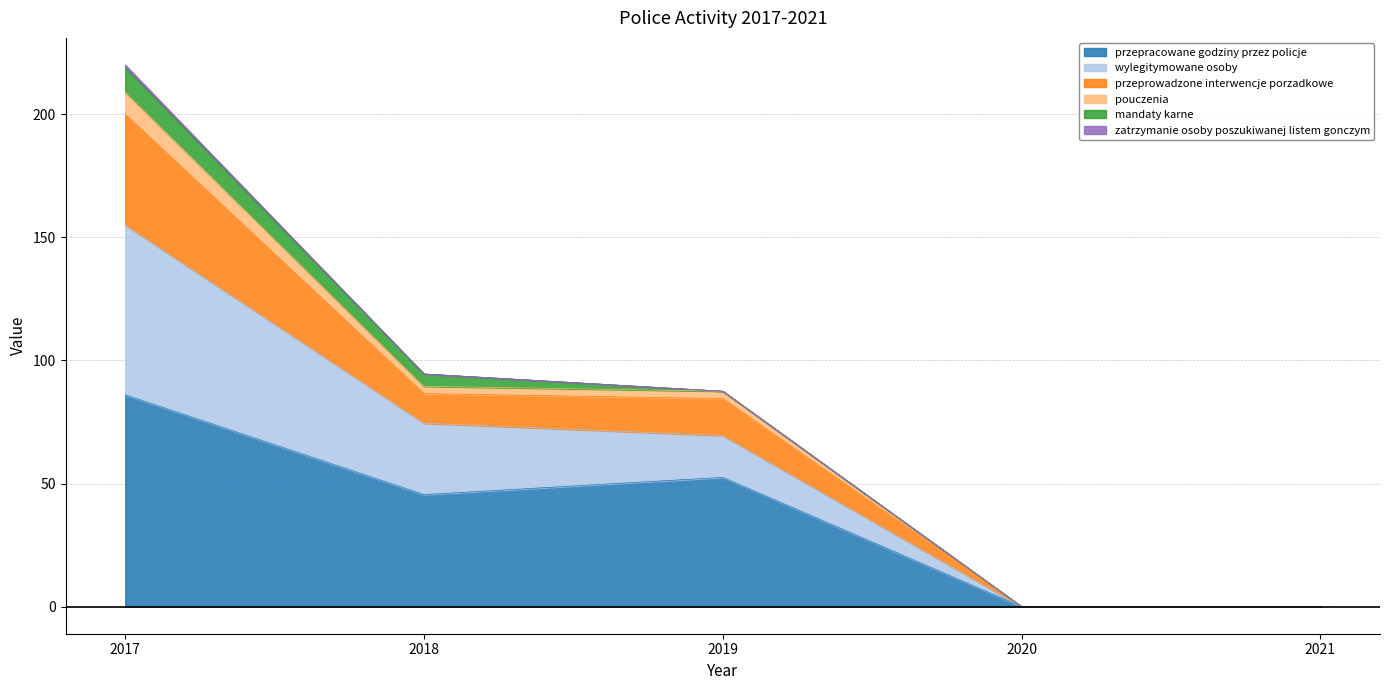

At which category is the sum across all series the highest?

2017